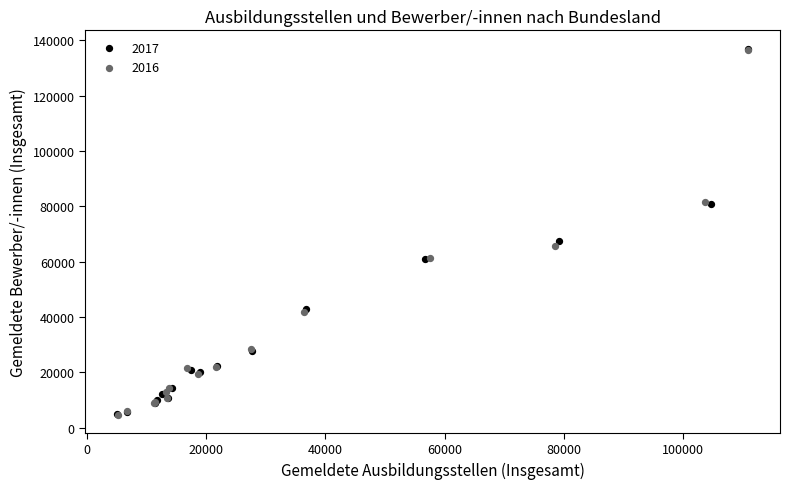

Which series has the widest spread of Y values?

2017